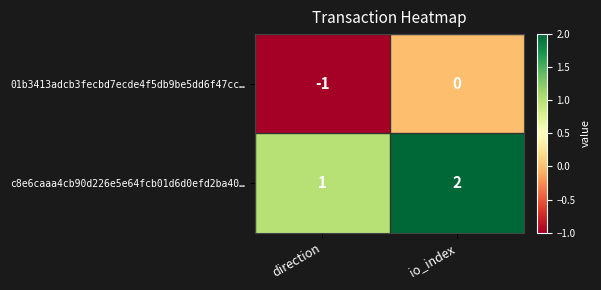

At how many categories does at least one series exceed 0?

2